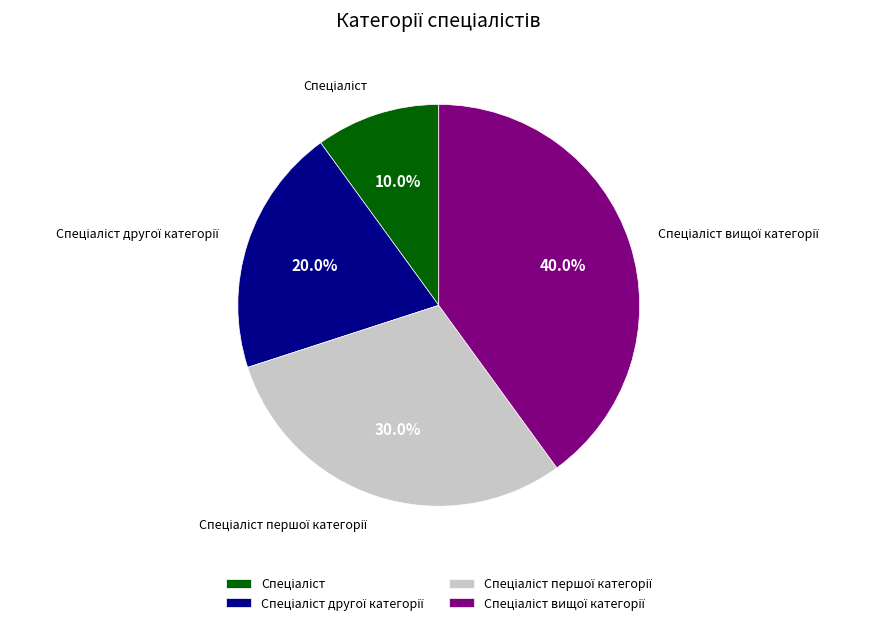

Is there any slice that represents more than half of the pie?

No